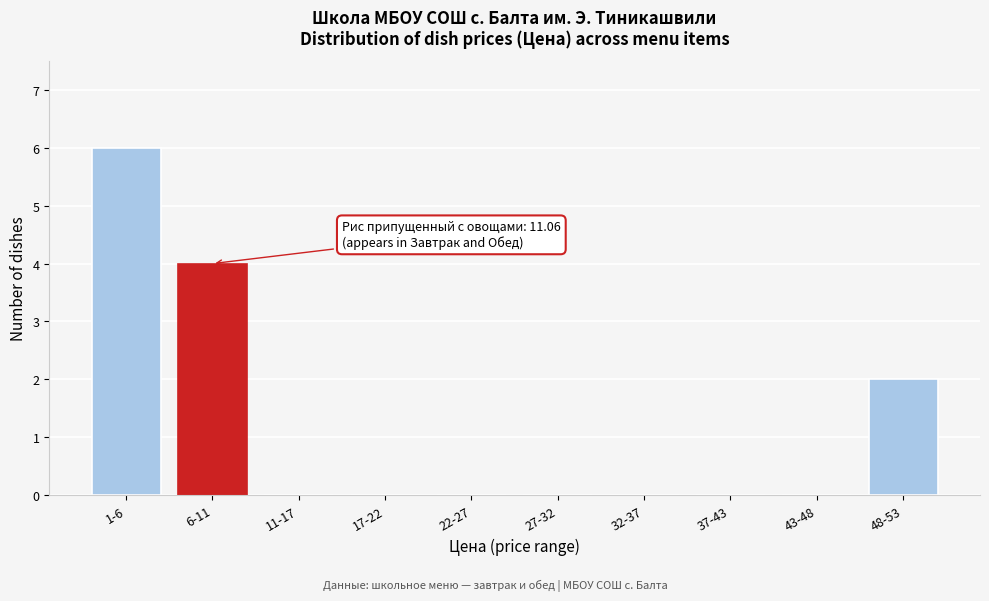

Reading right to left, what are all the values shown in this chart?

48-53=2	43-48=0	37-43=0	32-37=0	27-32=0	22-27=0	17-22=0	11-17=0	6-11=4	1-6=6